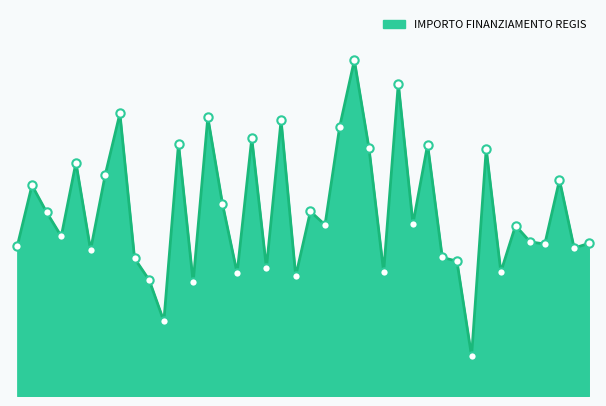

Does the chart display data point markers on the line(s)?

No